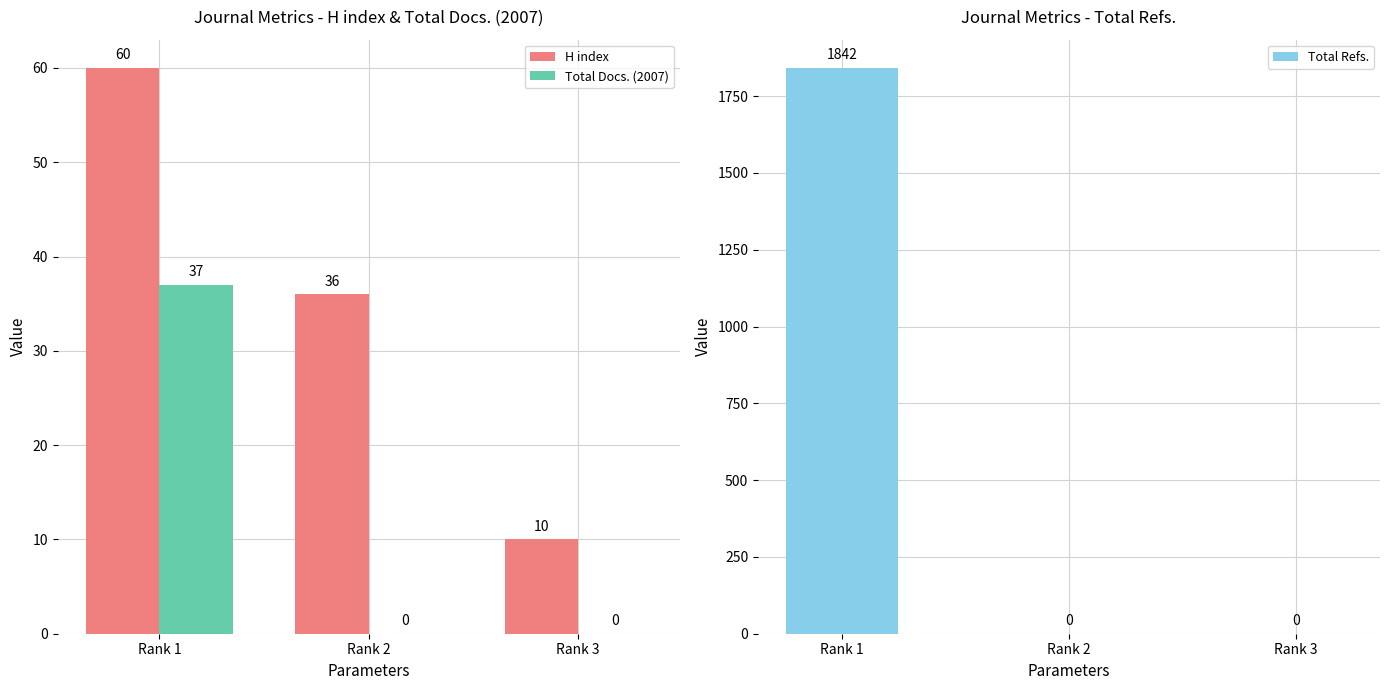

What are all the series names shown in the legend?

H index, Total Docs. (2007), Total Refs.